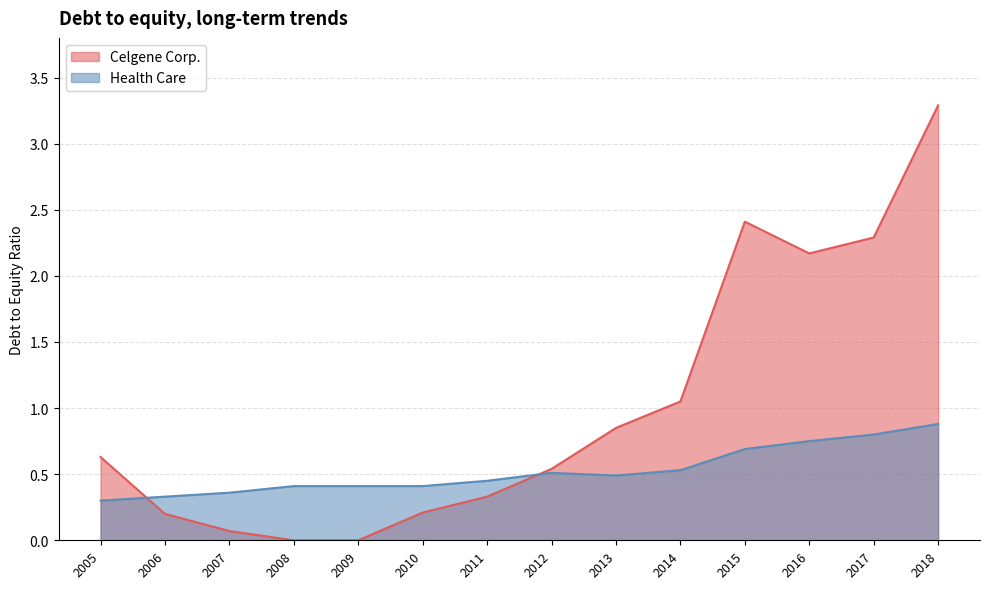

Reading left to right, what are all the values shown in this chart?

Celgene Corp.: 2018=3.3	2017=2.3	2016=2.2	2015=2.4	2014=1.1	2013=0.8	2012=0.5	2011=0.3	2010=0.2	2009=0.0	2008=0.0	2007=0.1	2006=0.2	2005=0.6
Health Care: 2018=0.9	2017=0.8	2016=0.8	2015=0.7	2014=0.5	2013=0.5	2012=0.5	2011=0.5	2010=0.4	2009=0.4	2008=0.4	2007=0.4	2006=0.3	2005=0.3